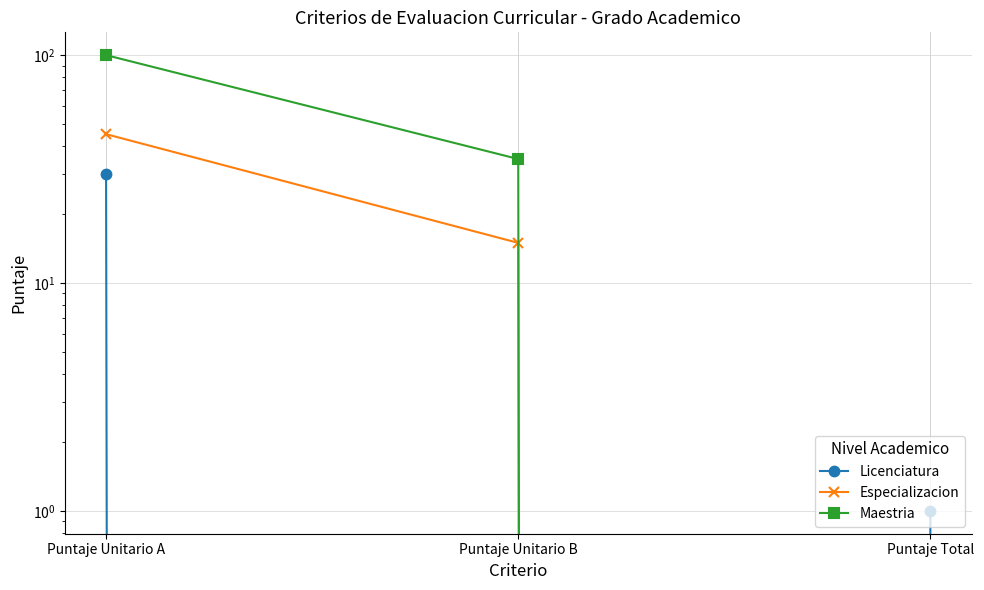

What is the label of the 2nd point from the right?

Puntaje Unitario B